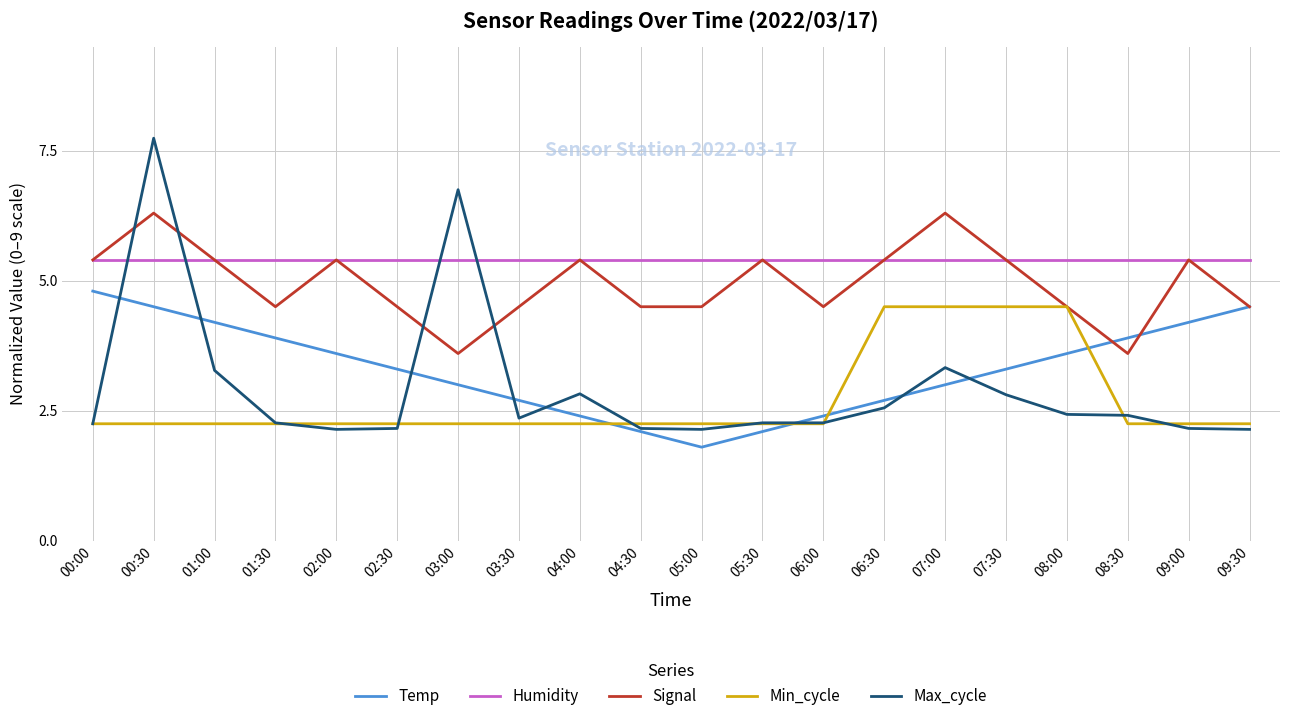

What is the total value across all series at 05:30?

17.4